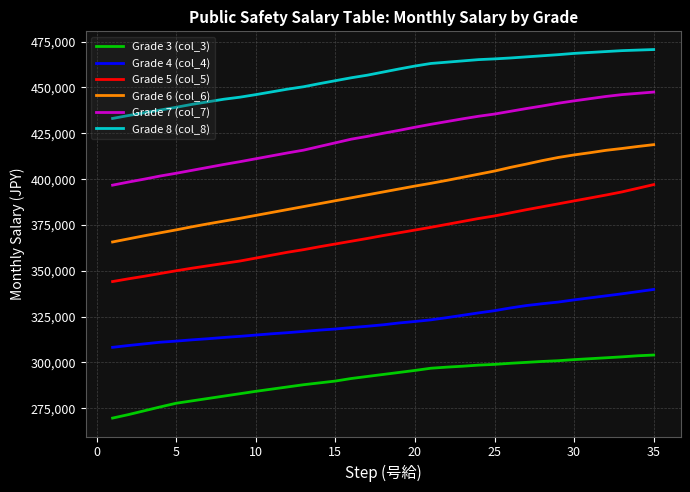

True or false: Grade 3 (col_3) and Grade 4 (col_4) intersect in this chart.

False